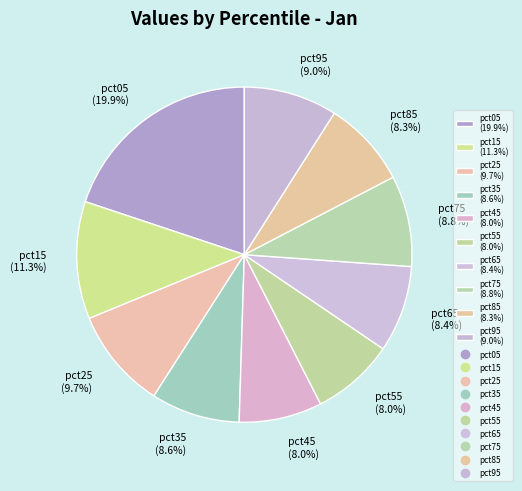

Count the number of slices in the pie.

10